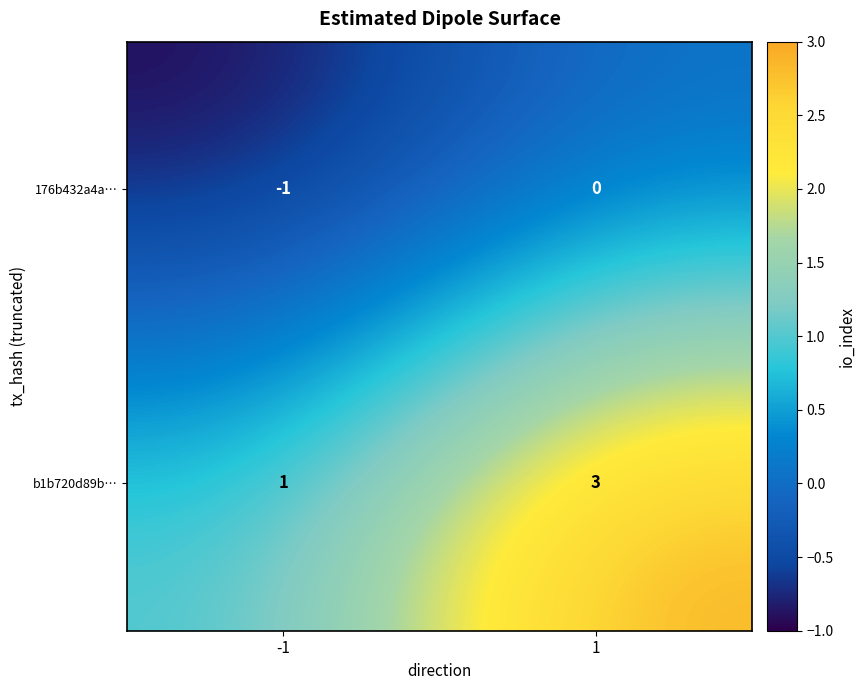

Reading left to right, transcribe all the data shown in this chart.

176b432a4a…: -1	0
b1b720d89b…: 1	3